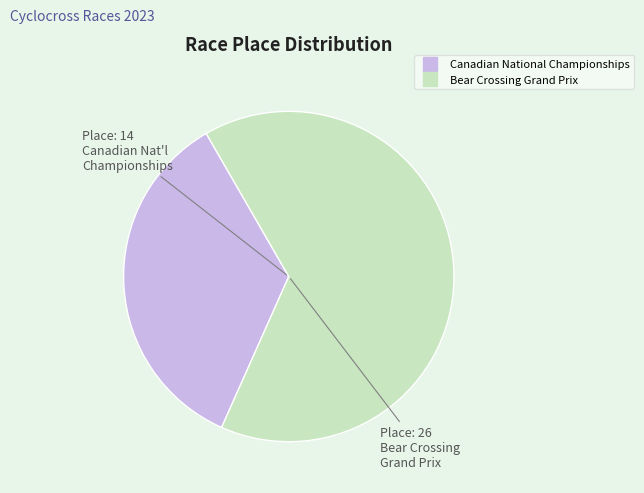

Rank the categories by value from lowest to highest.

Canadian National Championships, Bear Crossing Grand Prix